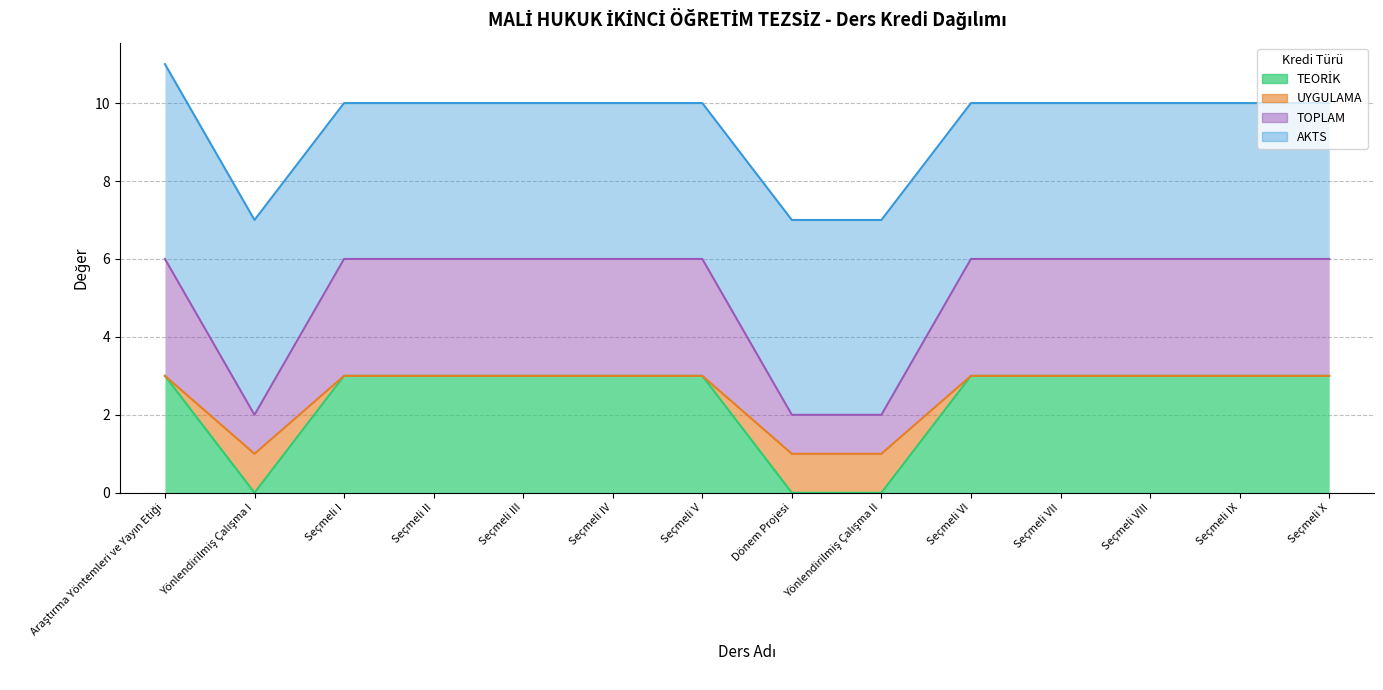

True or false: TEORİK and TOPLAM intersect in this chart.

False